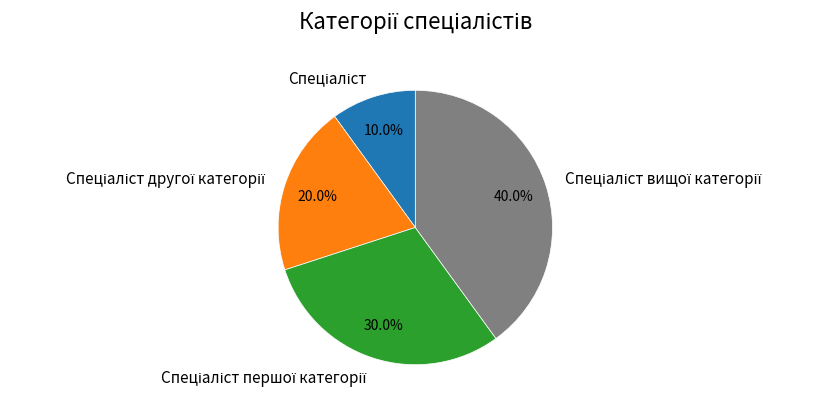

Is there any slice that represents more than half of the pie?

No